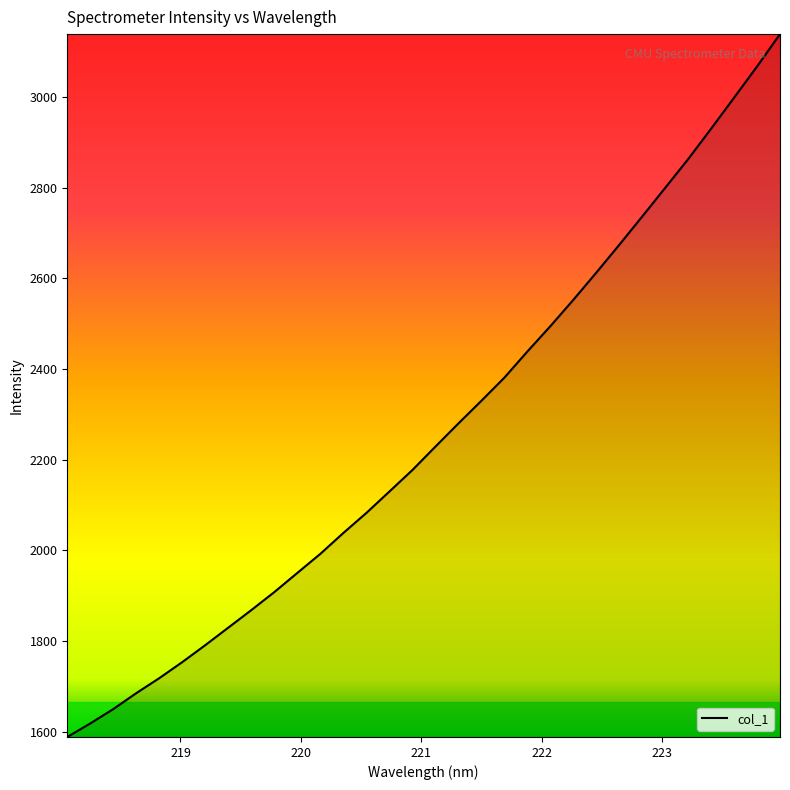

What is the difference between the maximum and minimum values?

1549.7